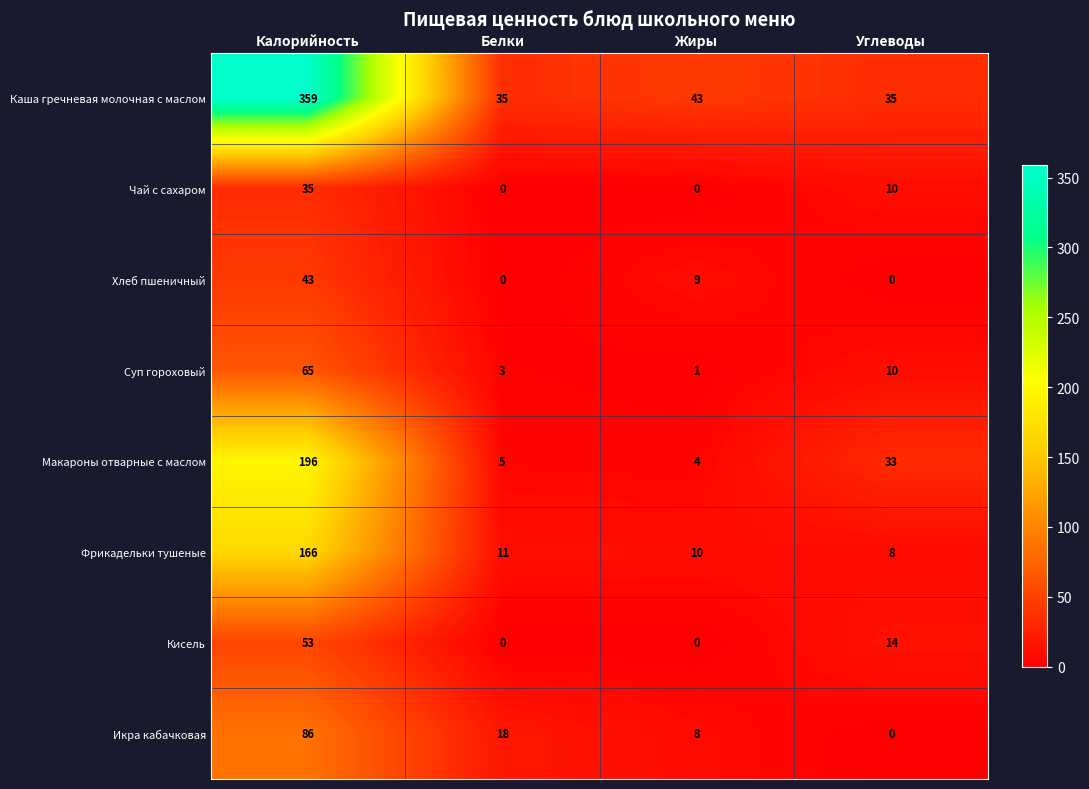

List the series in order of their peak value, lowest first.

Чай с сахаром, Хлеб пшеничный, Кисель, Суп гороховый, Икра кабачковая, Фрикадельки тушеные, Макароны отварные с маслом, Каша гречневая молочная с маслом